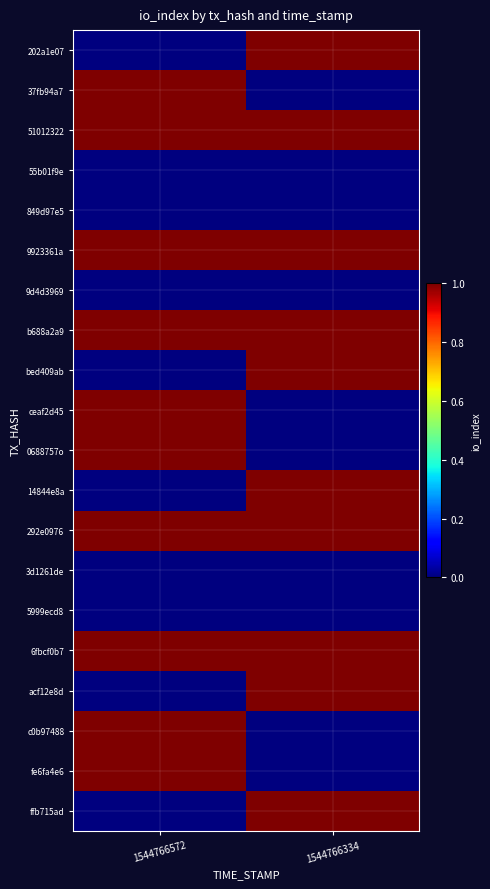

How many distinct data groups are displayed?

20